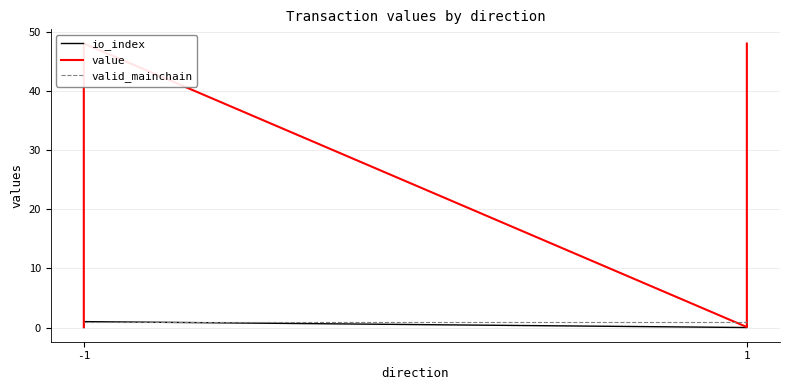

How many data points does each series have?

4